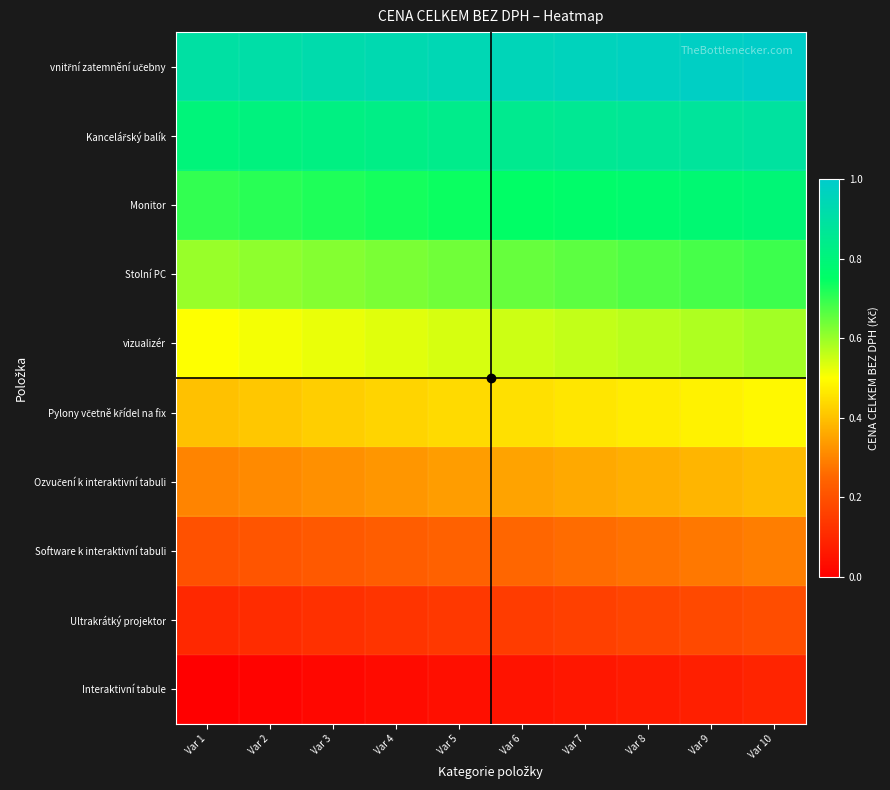

Which category has the highest value across all series?

Var 10